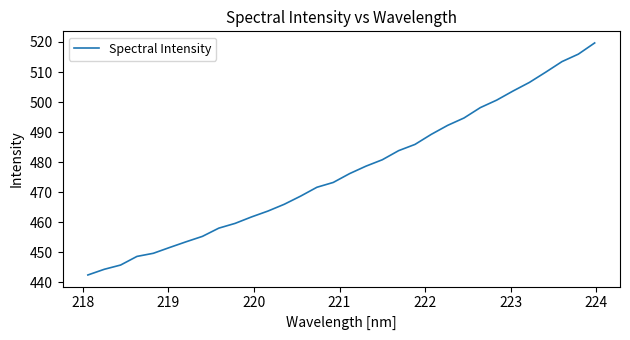

What is the smallest value displayed?

442.5